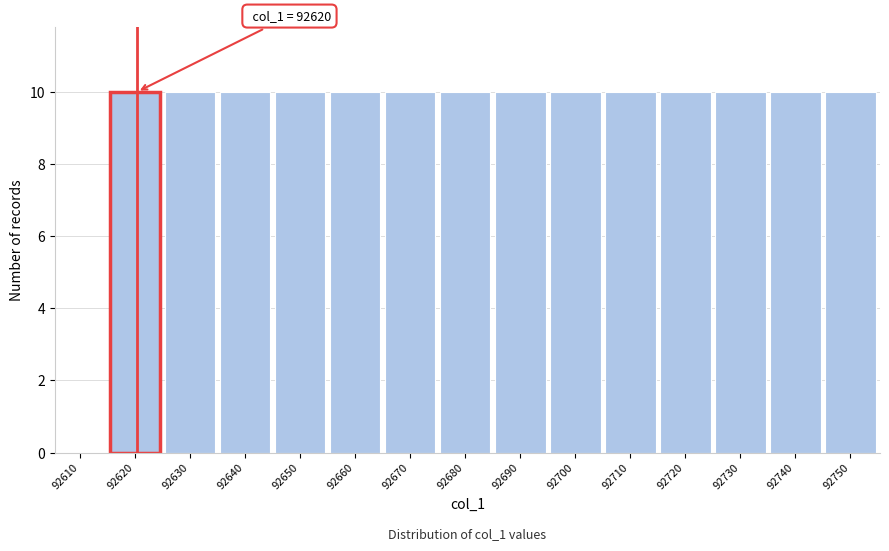

Reading left to right, what are all the values shown in this chart?

92610=0	92620=10	92630=10	92640=10	92650=10	92660=10	92670=10	92680=10	92690=10	92700=10	92710=10	92720=10	92730=10	92740=10	92750=10